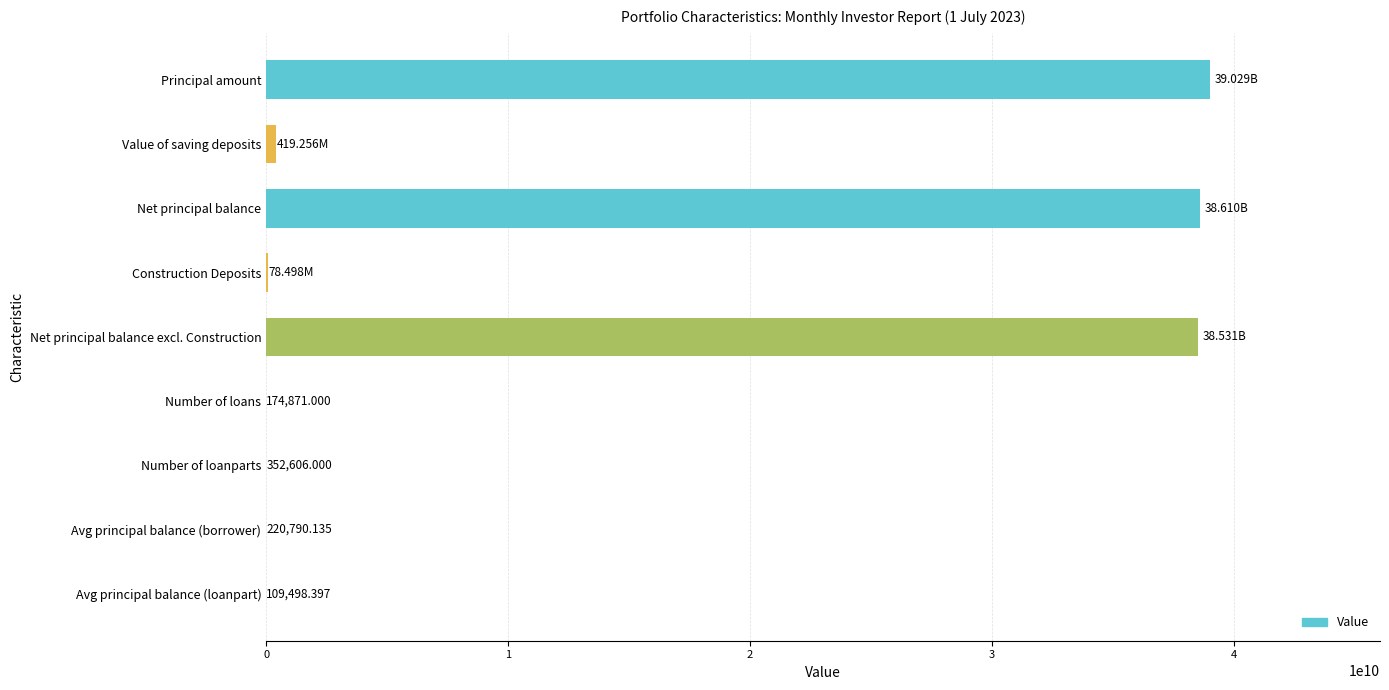

What is the sum of all values?

116668744578.4